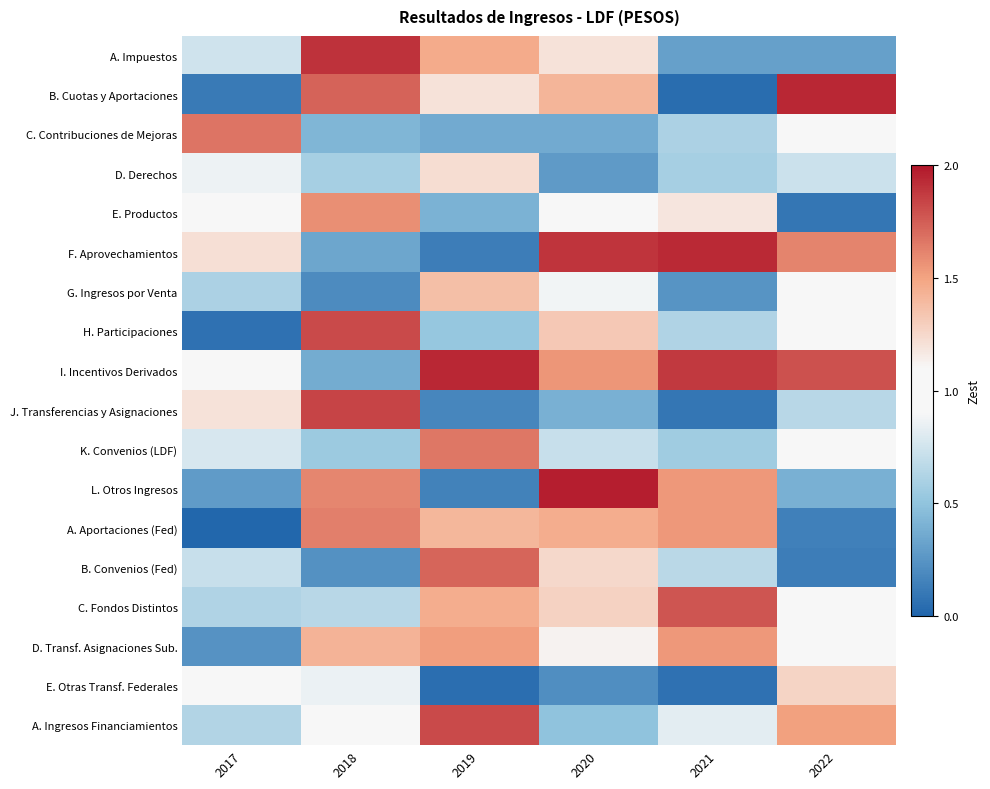

Rank the series at 2018 from highest to lowest value.

A. Impuestos, J. Transferencias y Asignaciones, H. Participaciones, B. Cuotas y Aportaciones, A. Aportaciones (Fed), L. Otros Ingresos, E. Productos, D. Transf. Asignaciones Sub., A. Ingresos Financiamientos, E. Otras Transf. Federales, C. Fondos Distintos, D. Derechos, K. Convenios (LDF), C. Contribuciones de Mejoras, I. Incentivos Derivados, F. Aprovechamientos, B. Convenios (Fed), G. Ingresos por Venta